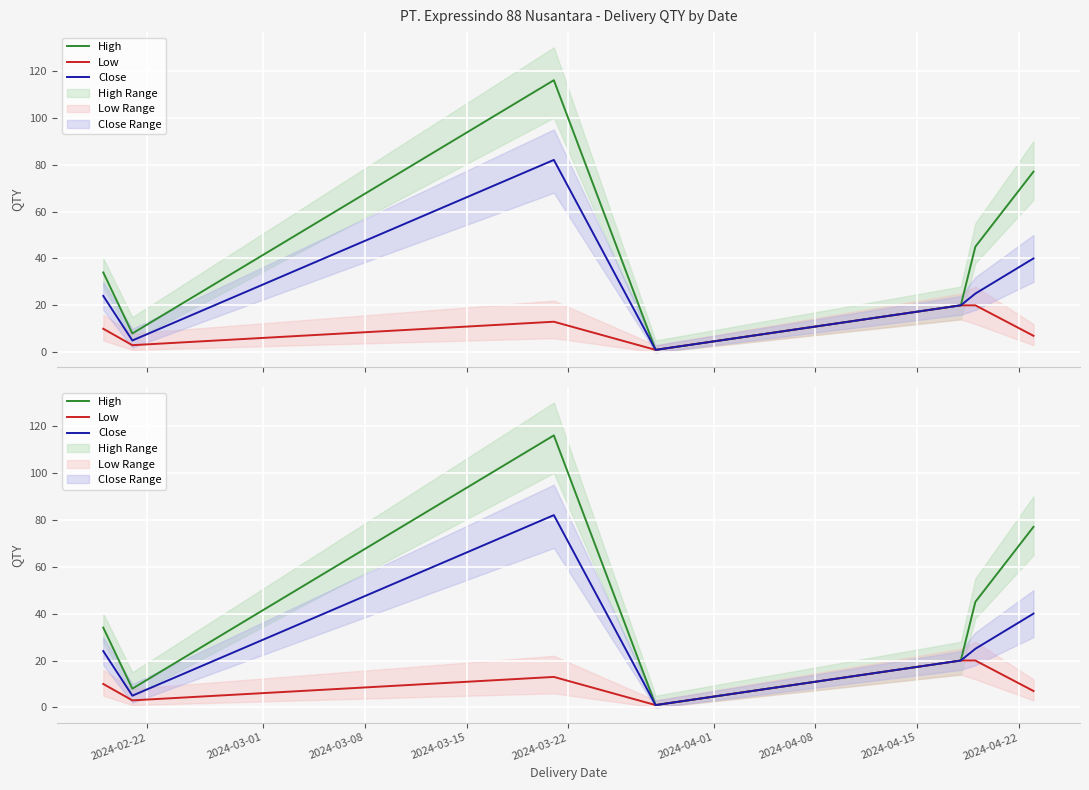

What is the difference between the second highest and minimum values in the High series?

76